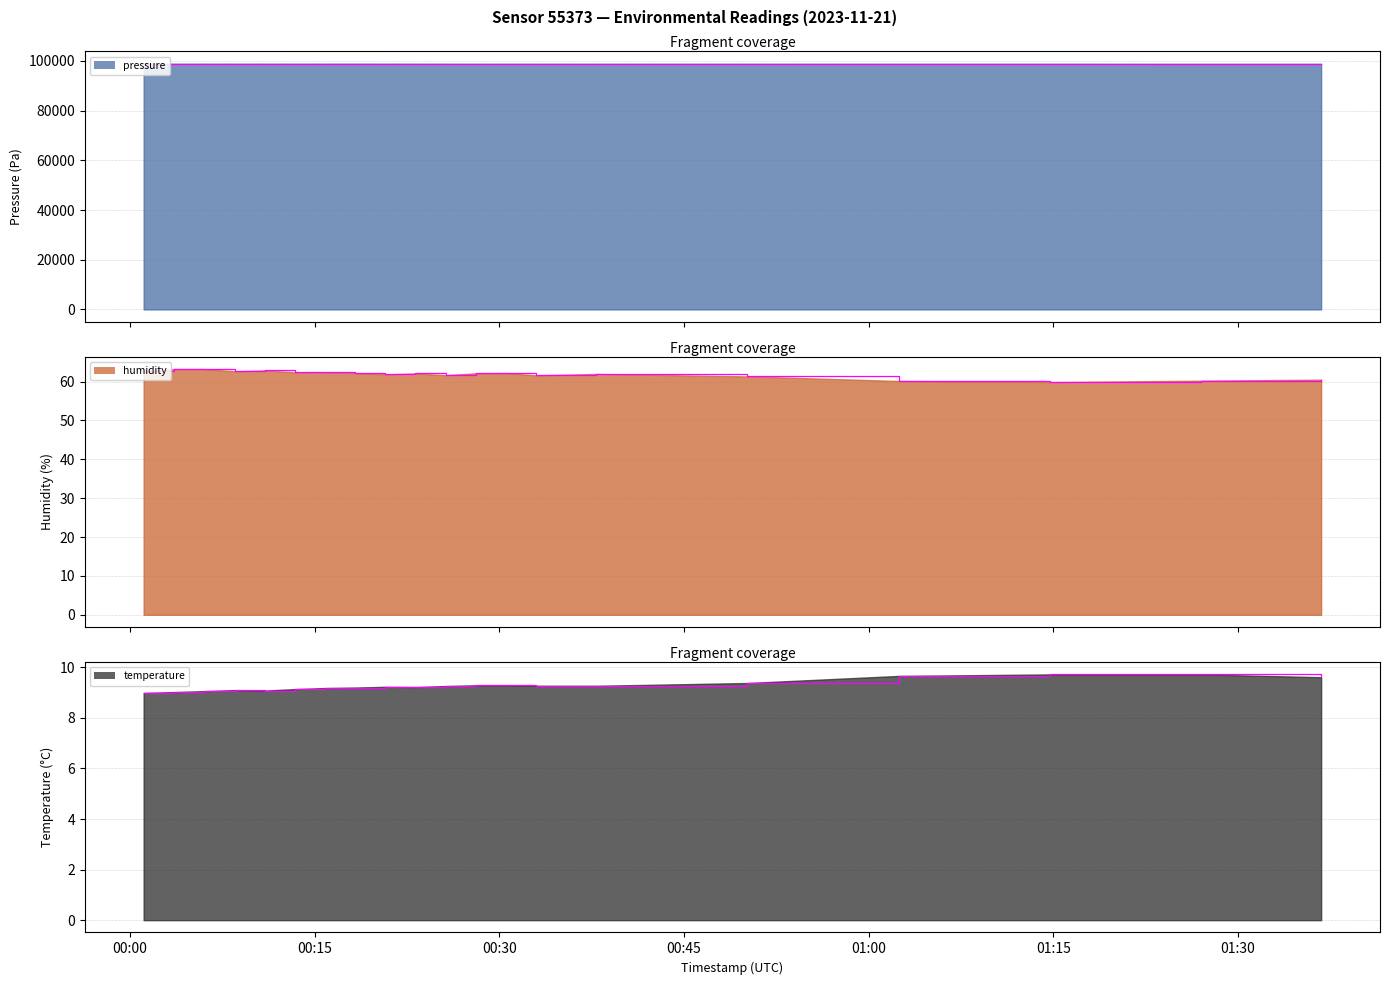

Which has a higher value, 2023-11-21T00:50:09 or 2023-11-21T01:14:44?

2023-11-21T00:50:09